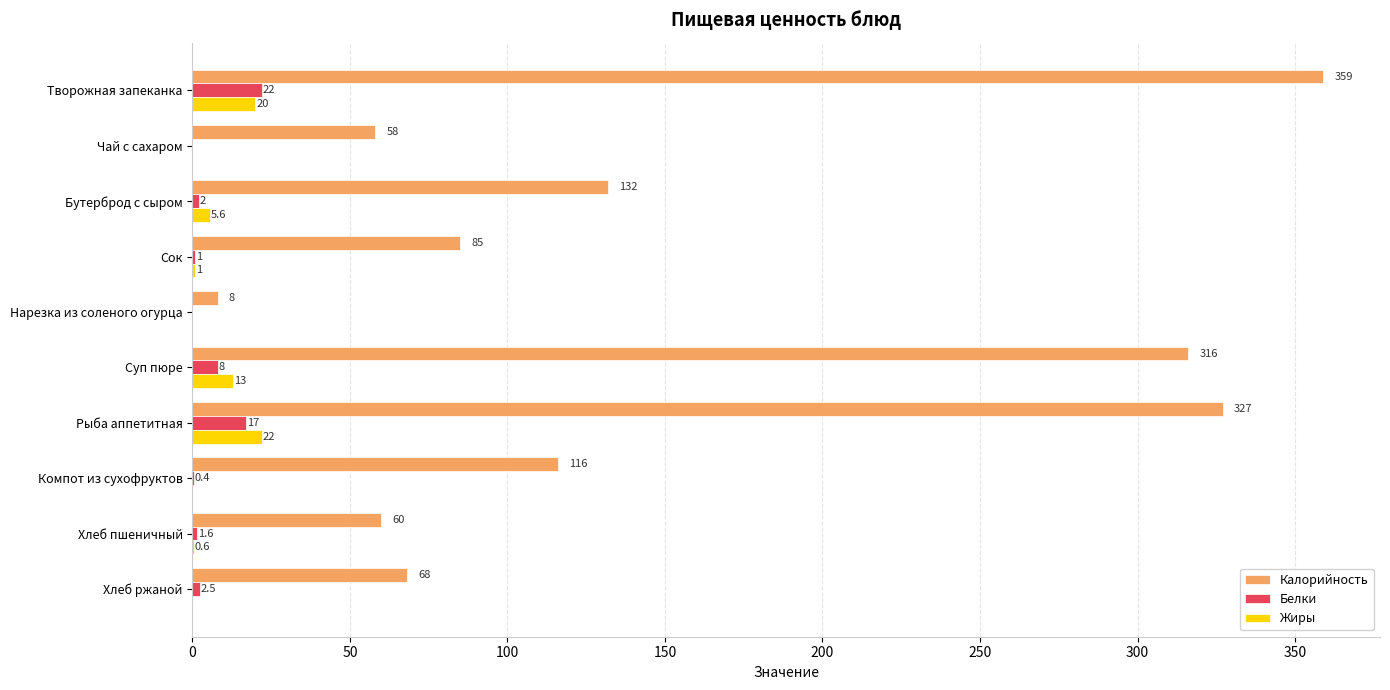

What is the total value across all series at Нарезка из соленого огурца?

8.0